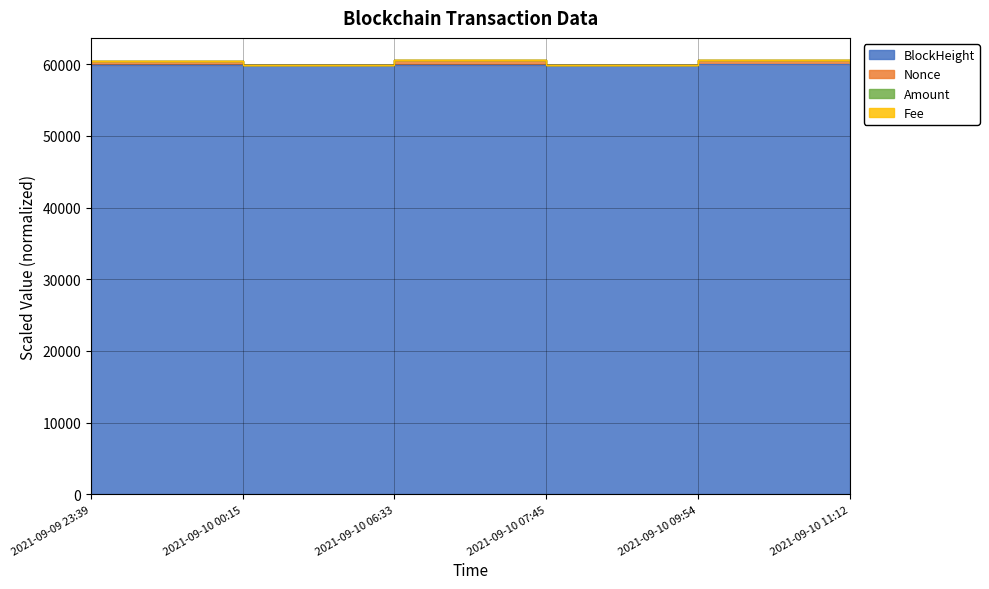

True or false: BlockHeight has a value of 59820.0 at 2021-09-09 23:39.

True